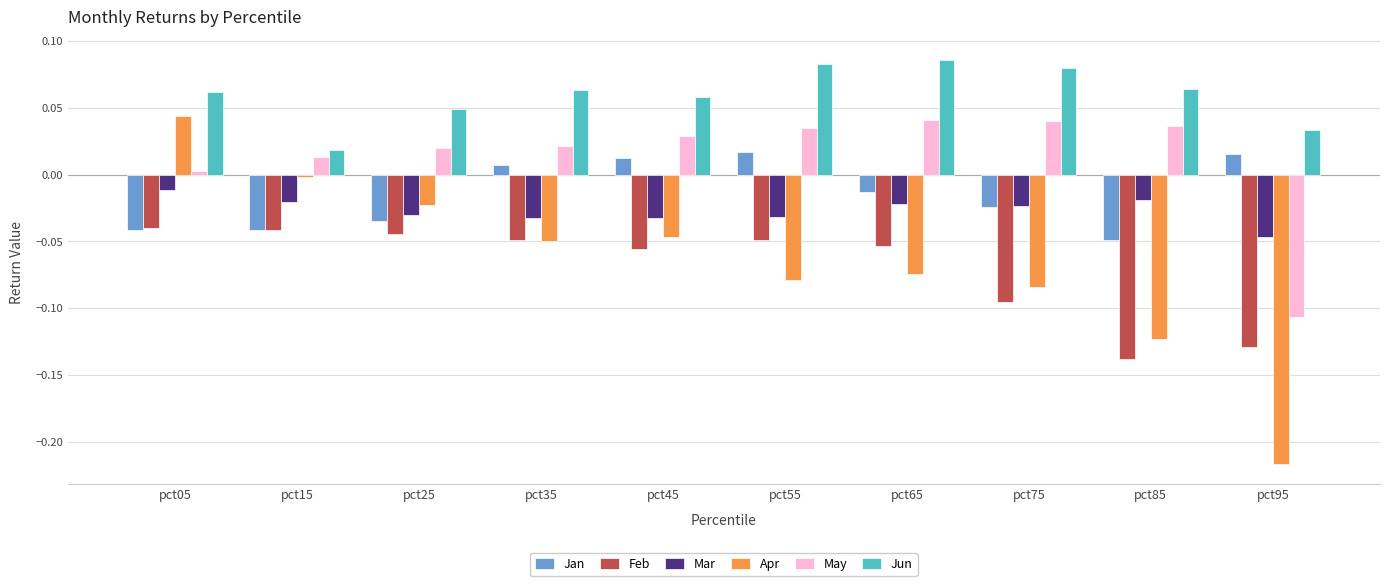

Which series has the largest range (max minus min)?

Apr